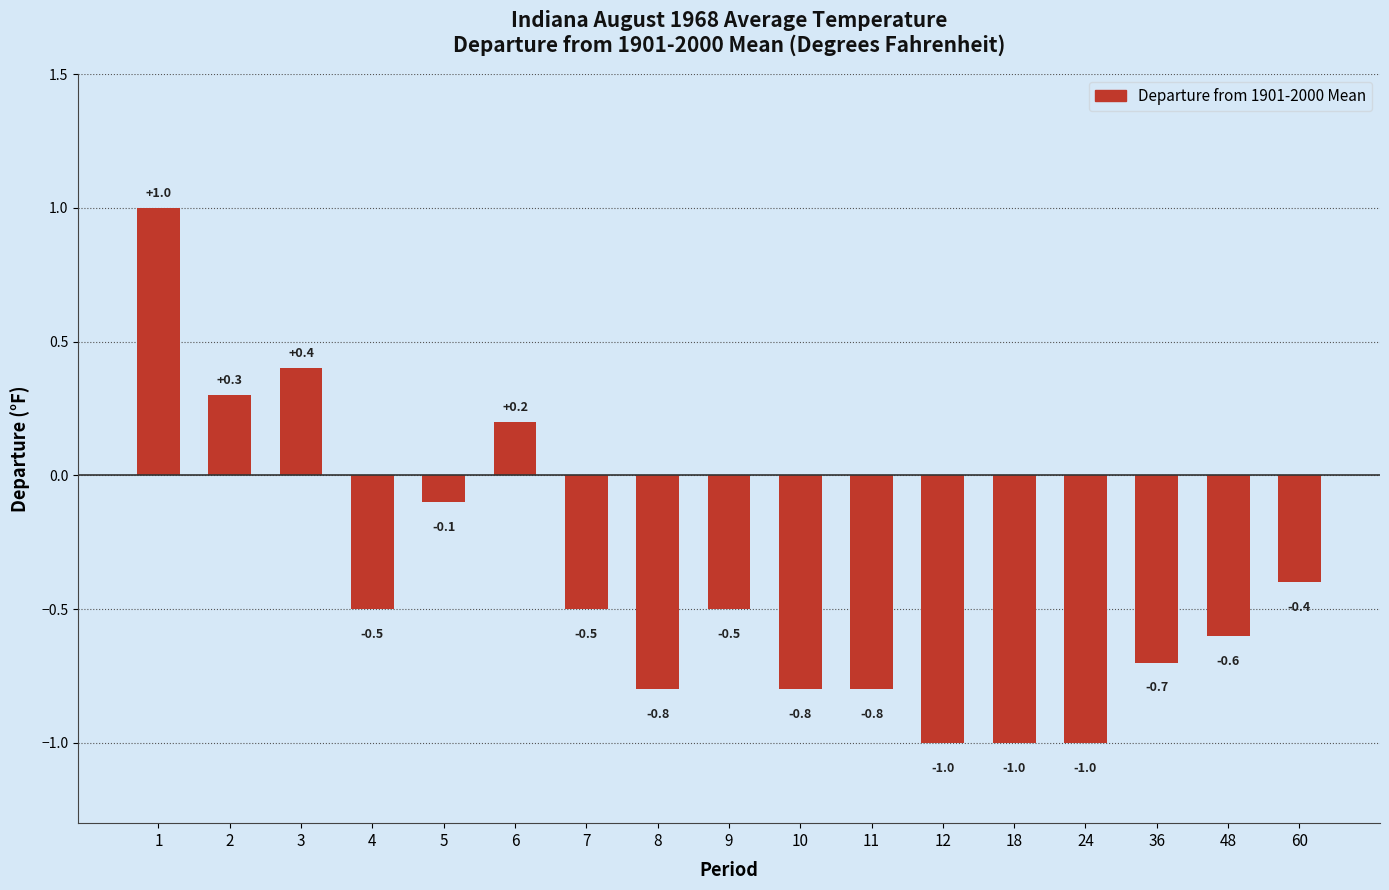

True or false: the data shows -0.5 at 4.

True